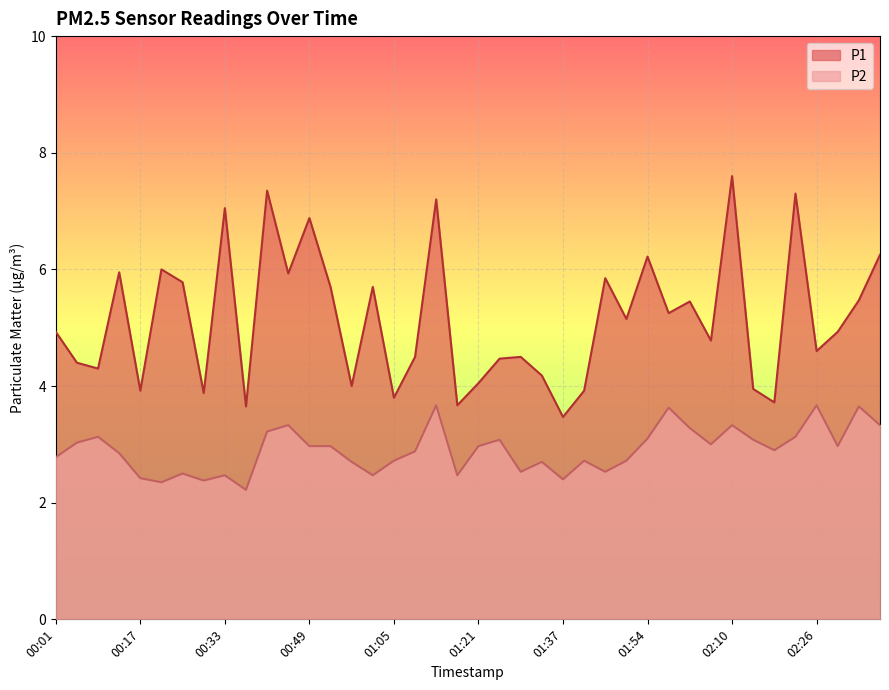

The P1 series shows 2.0 at 01:42. True or false?

False